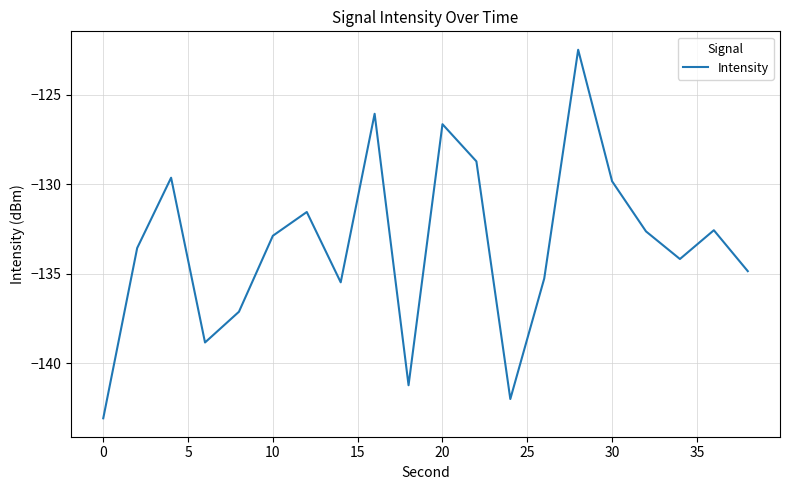

Reading left to right, extract all data points from this chart.

-143.1	-133.6	-129.6	-138.8	-137.1	-132.9	-131.5	-135.5	-126.1	-141.2	-126.6	-128.7	-142.0	-135.3	-122.5	-129.8	-132.6	-134.2	-132.6	-134.9